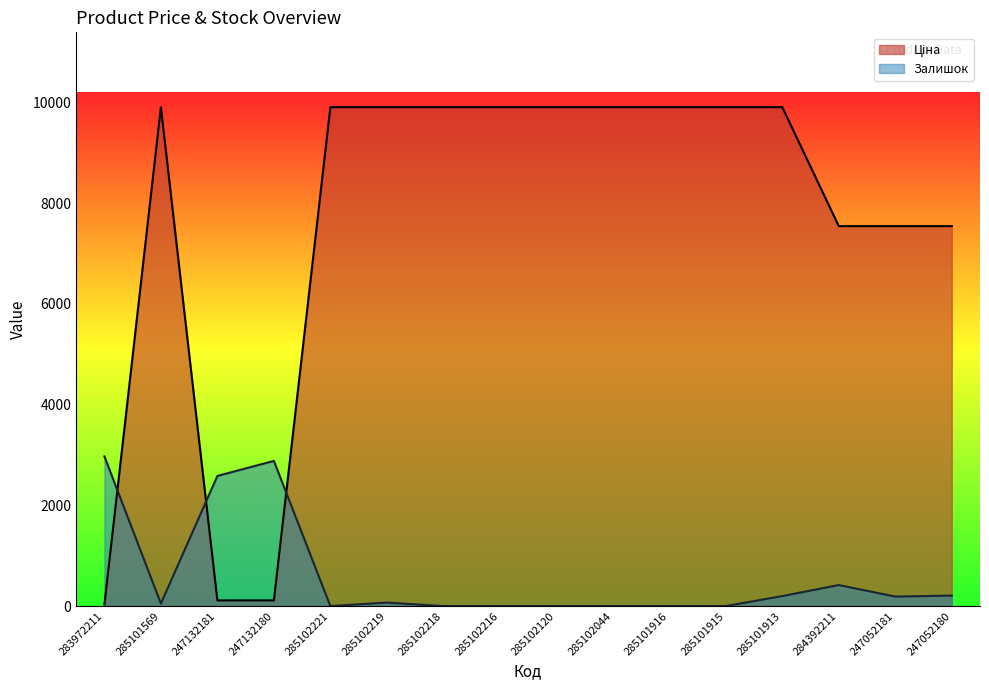

In Залишок, how many points are lower than both neighbors (excluding endpoints)?

3